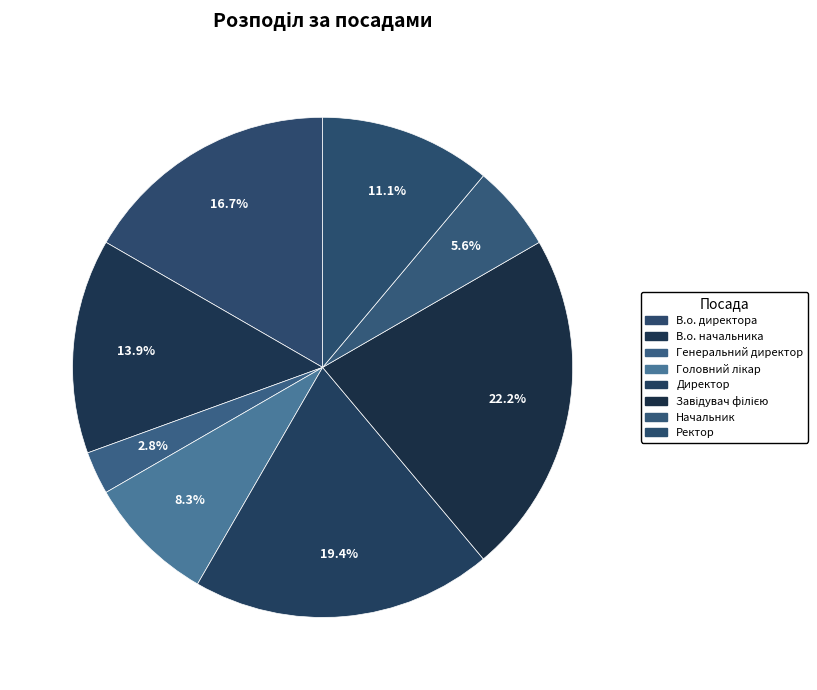

Is it true that Ректор is 11% of the pie?

True